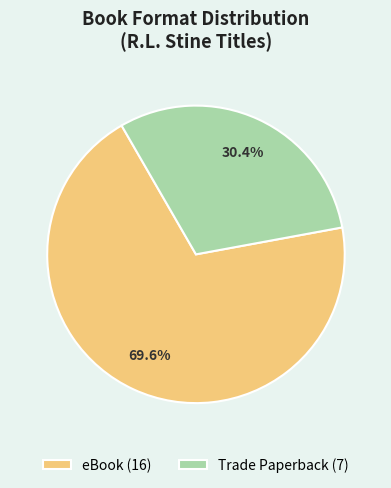

Does Trade Paperback account for over 50% of the chart?

No